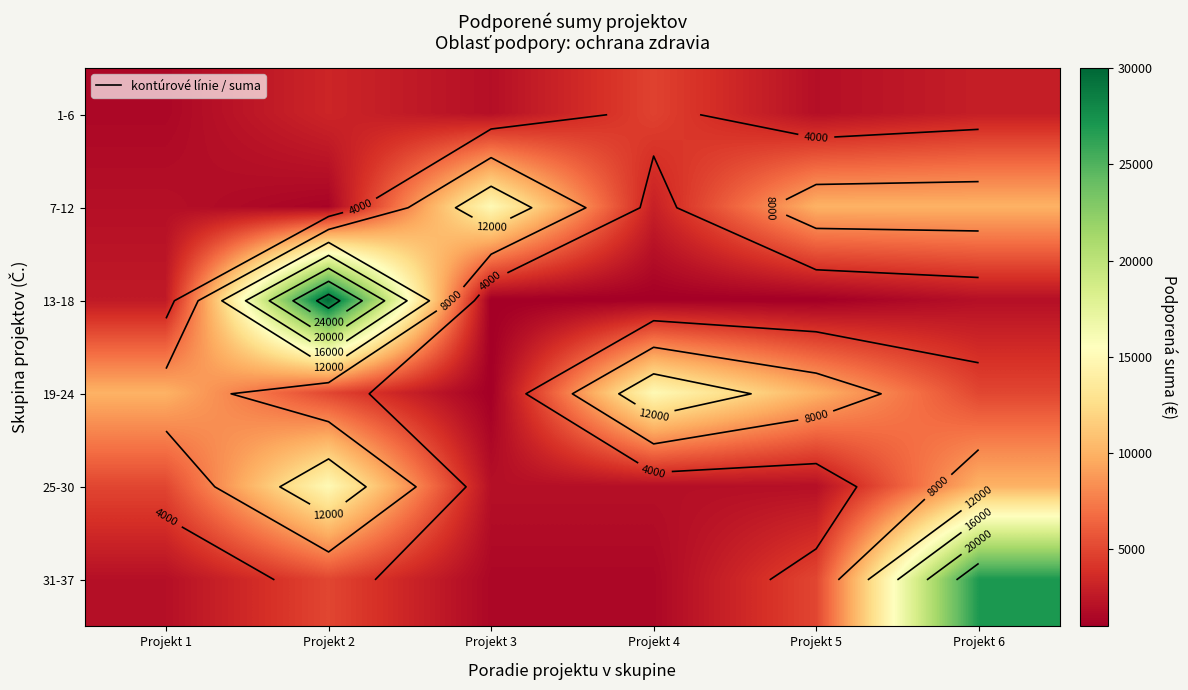

List the series in order of their peak value, lowest first.

1-6, 7-12, 19-24, 25-30, 31-37, 13-18